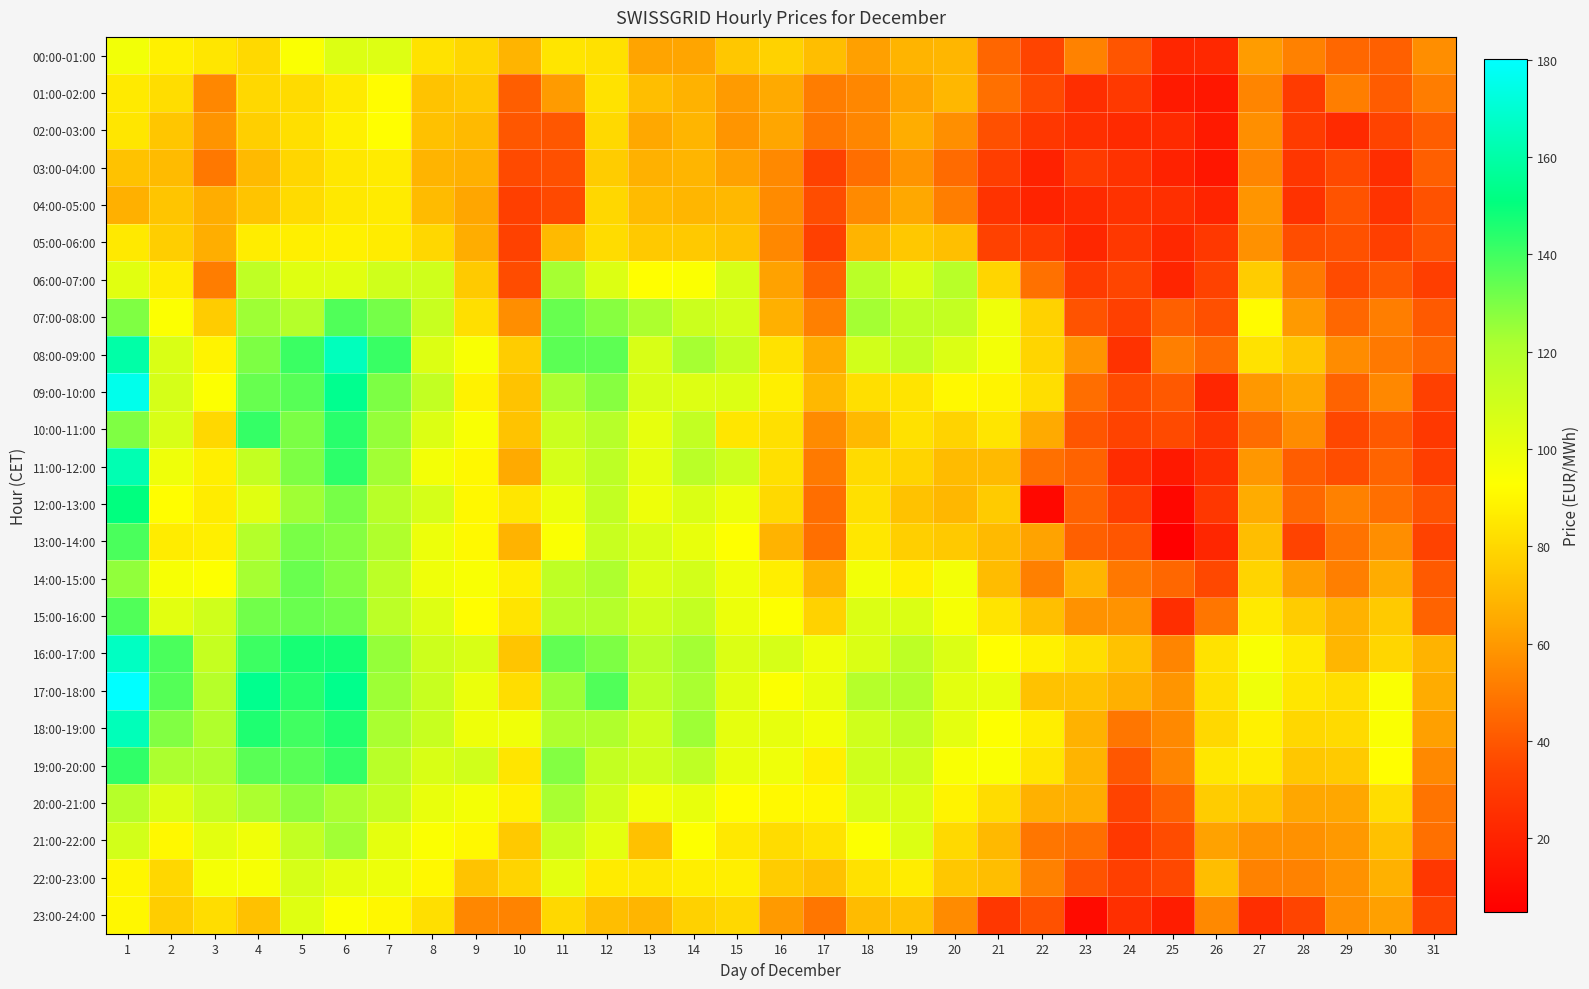

What is the total value across all series at 13?

2237.0